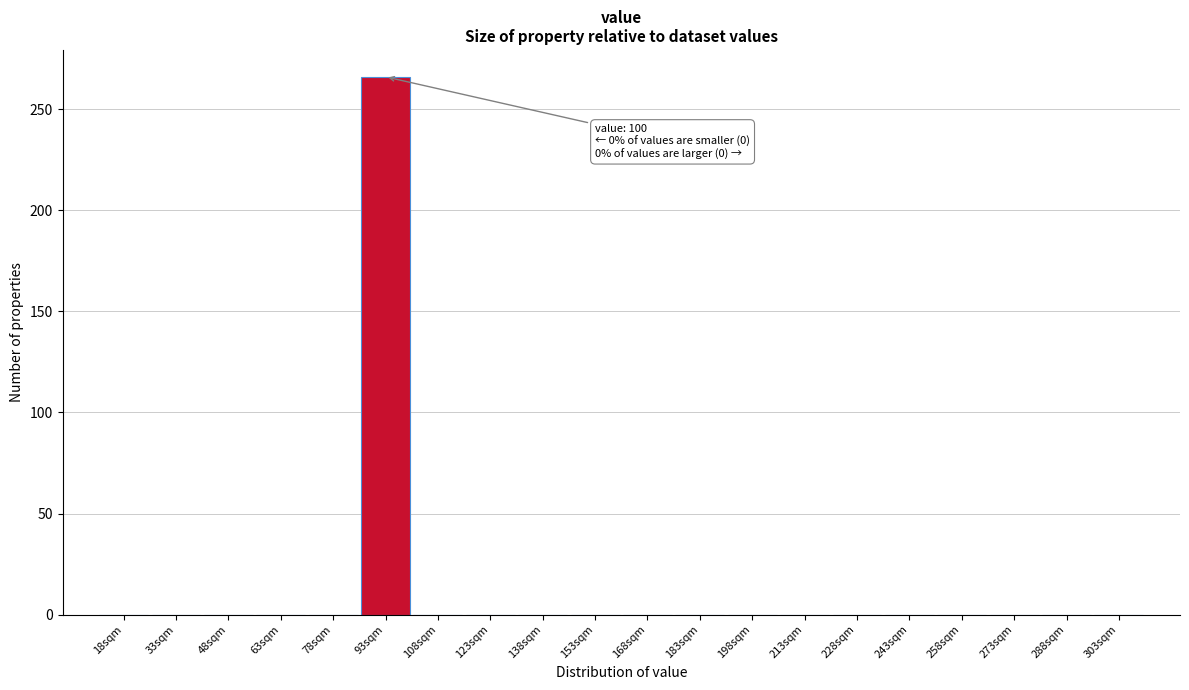

Reading left to right, extract all data points from this chart.

18sqm=0	33sqm=0	48sqm=0	63sqm=0	78sqm=0	93sqm=266	108sqm=0	123sqm=0	138sqm=0	153sqm=0	168sqm=0	183sqm=0	198sqm=0	213sqm=0	228sqm=0	243sqm=0	258sqm=0	273sqm=0	288sqm=0	303sqm=0